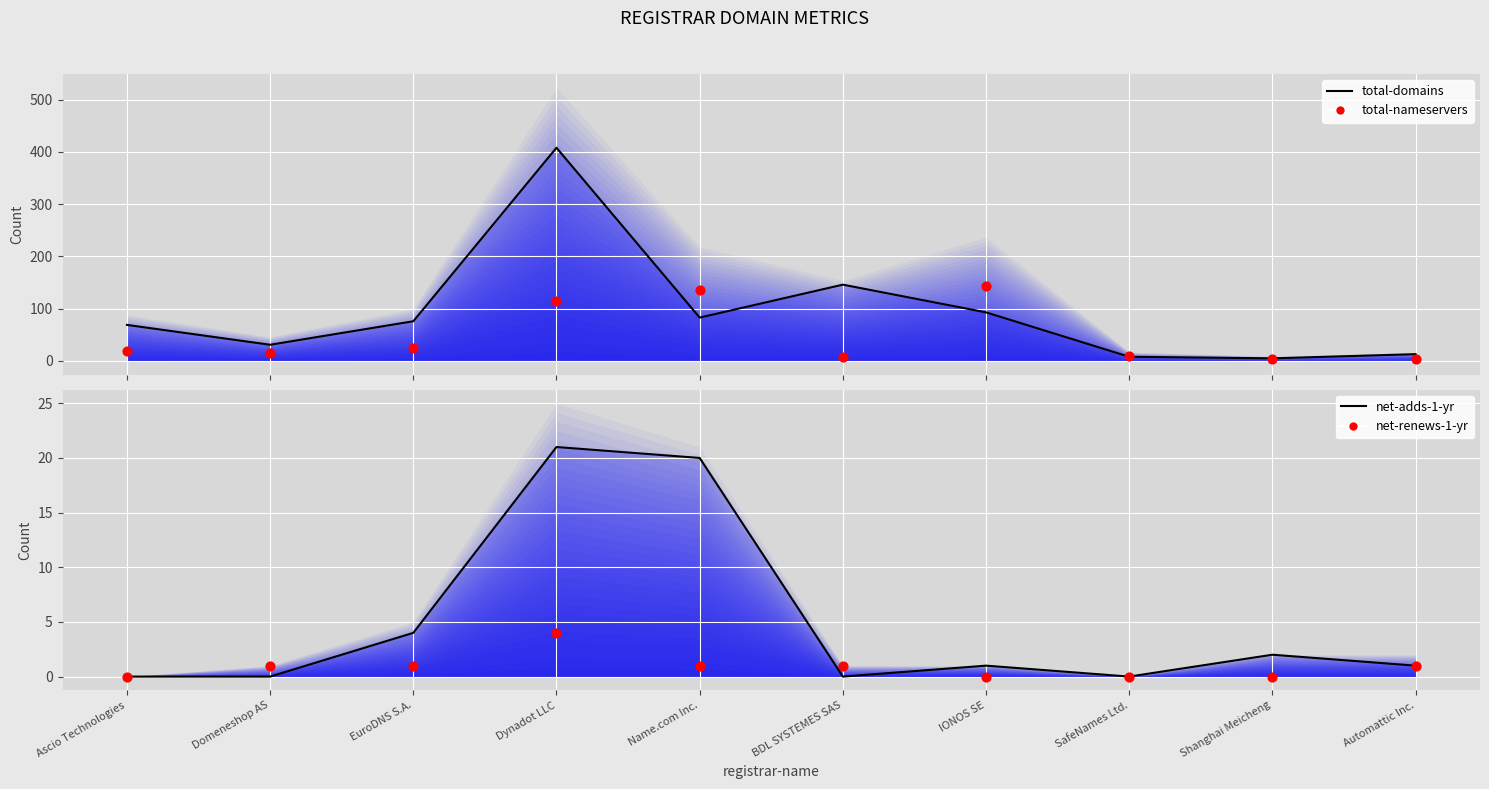

At how many categories does at least one series exceed 74?

5